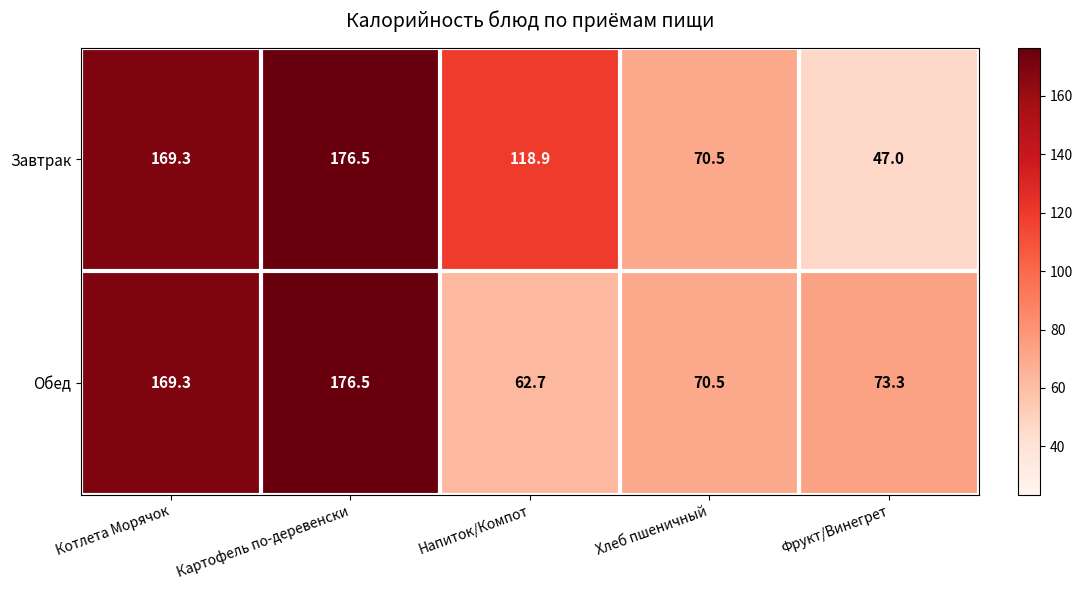

What is the sum of the Обед values at Напиток/Компот and Картофель по-деревенски?

239.2